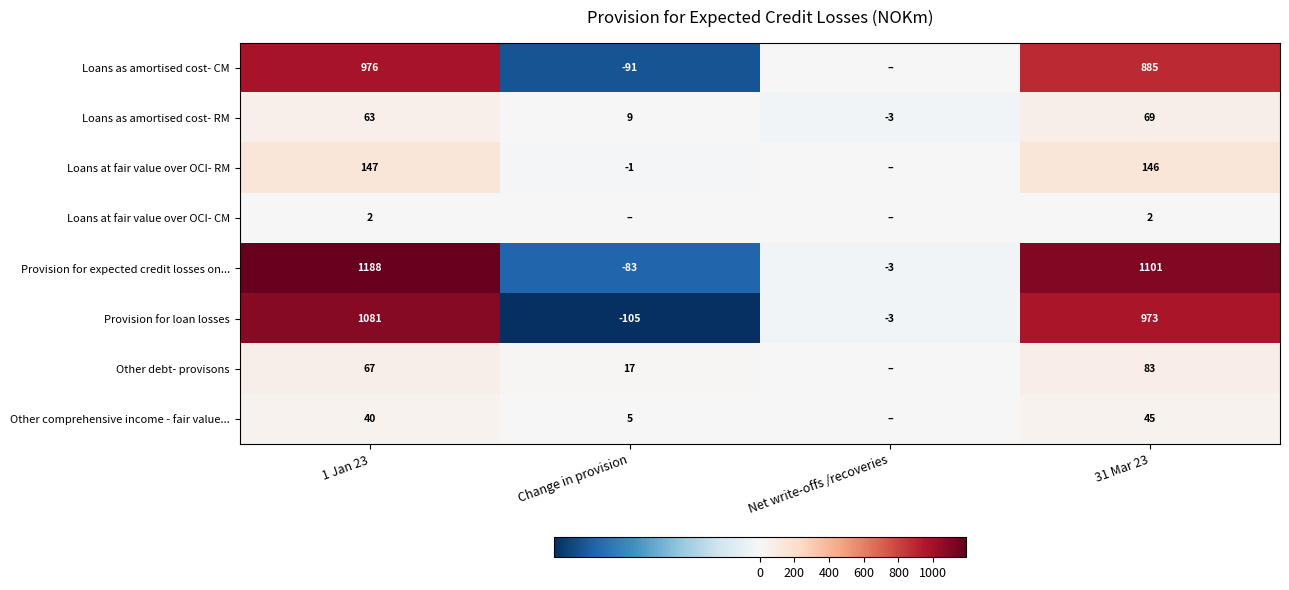

Read the Provision for expected credit losses on... value at 1 Jan 23, to the nearest 50.

1200